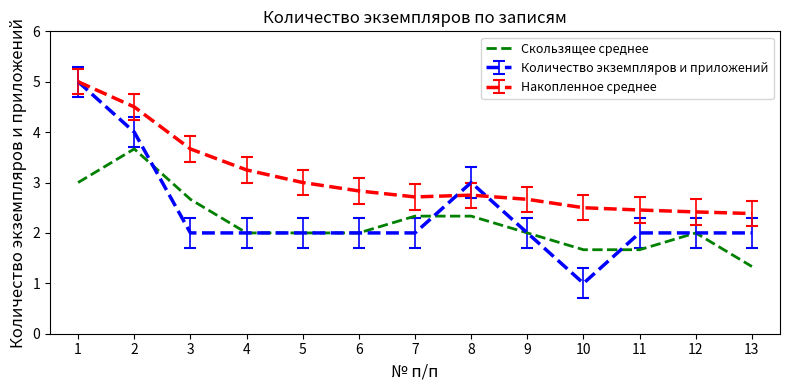

At which label does Количество экземпляров и приложений reach its minimum?

10